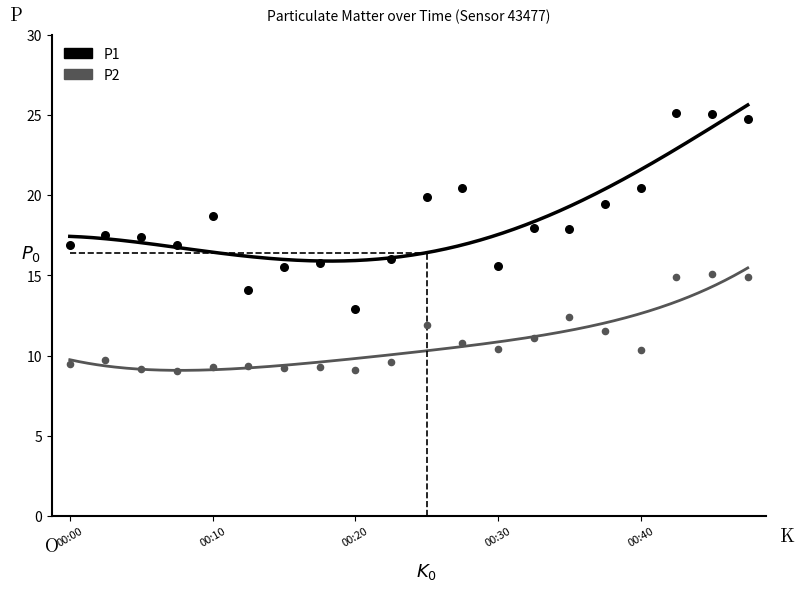

Is the value of P2 at 00:37 greater than the value of P1 at 00:12?

No